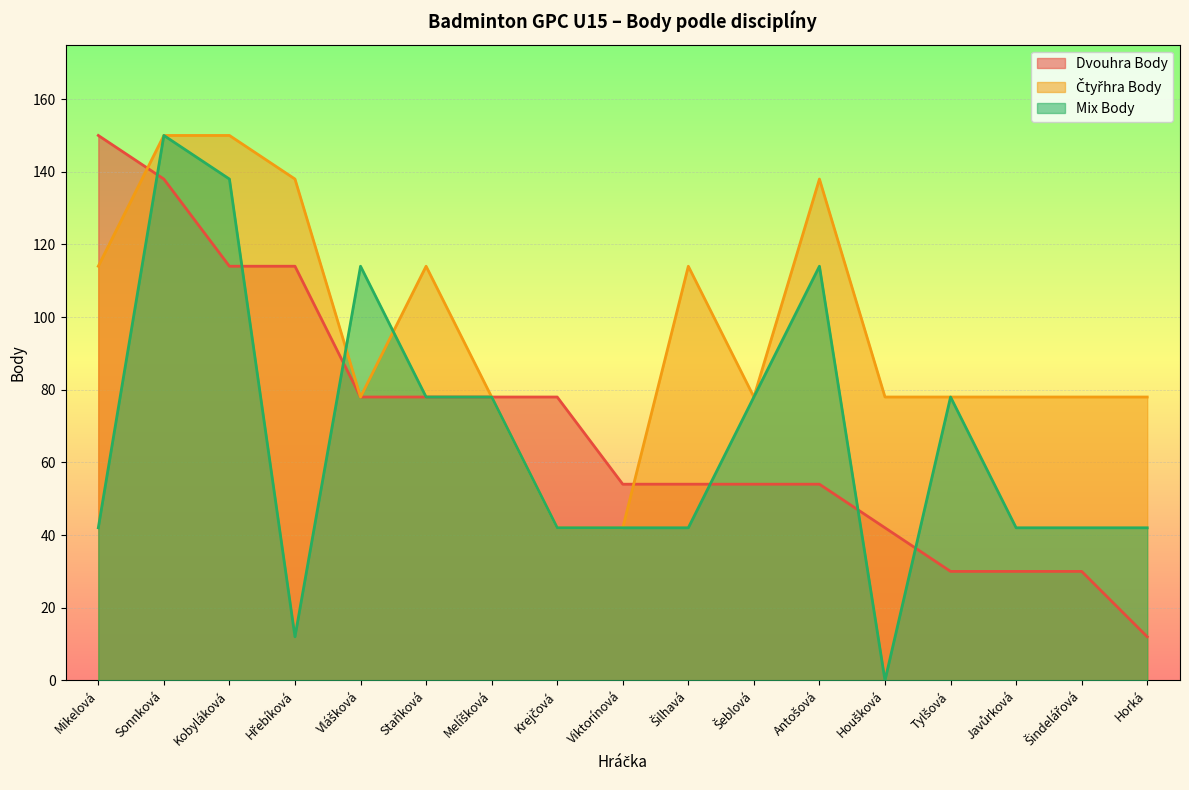

Rank the categories by Čtyřhra Body value from lowest to highest.

Krejčová, Viktorínová, Vlášková, Melíšková, Šeblová, Houšková, Tylšová, Javůrková, Šindelářová, Horká, Mikelová, Staňková, Šilhavá, Hřebíková, Antošová, Sonnková, Kobyláková